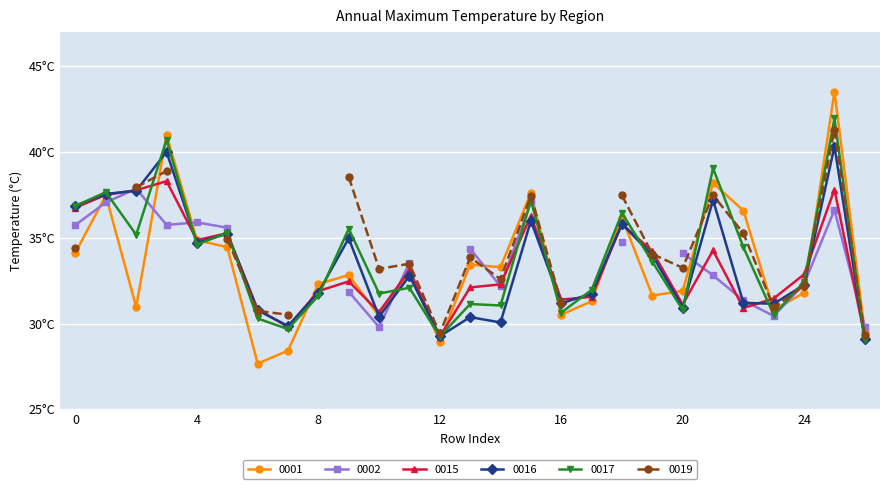

Between 19 and 26, which series saw the biggest shift?

0015